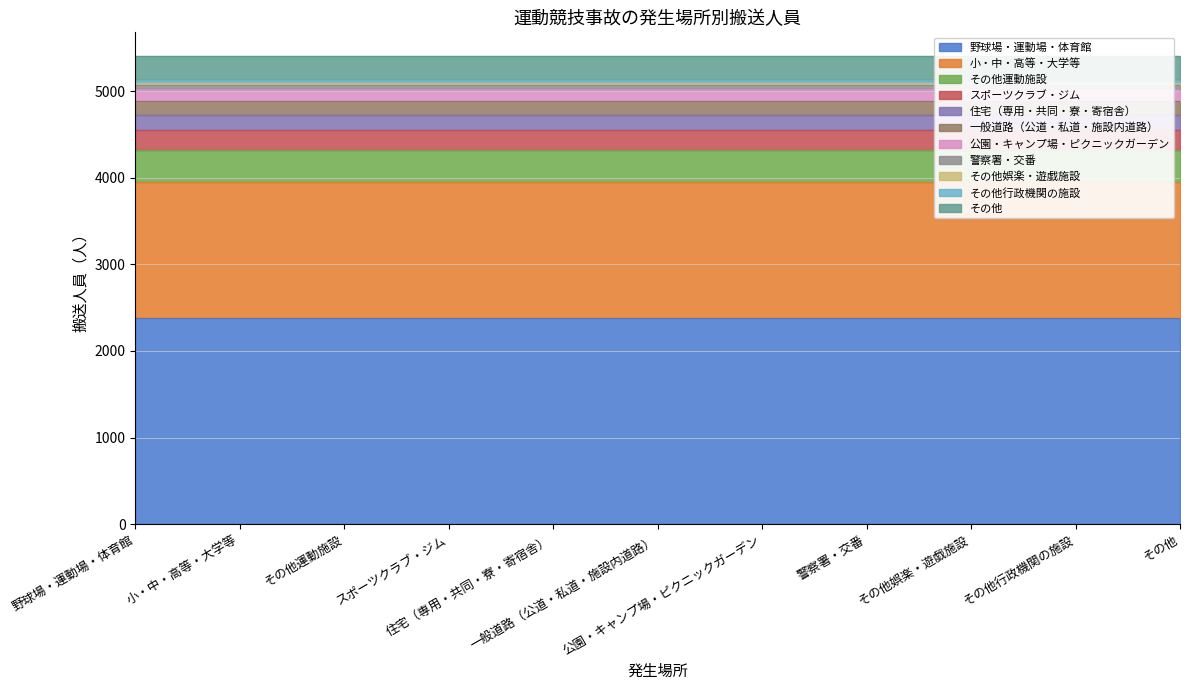

Is it true that the value at 住宅（専用・共同・寮・寄宿舎） is 175?

True